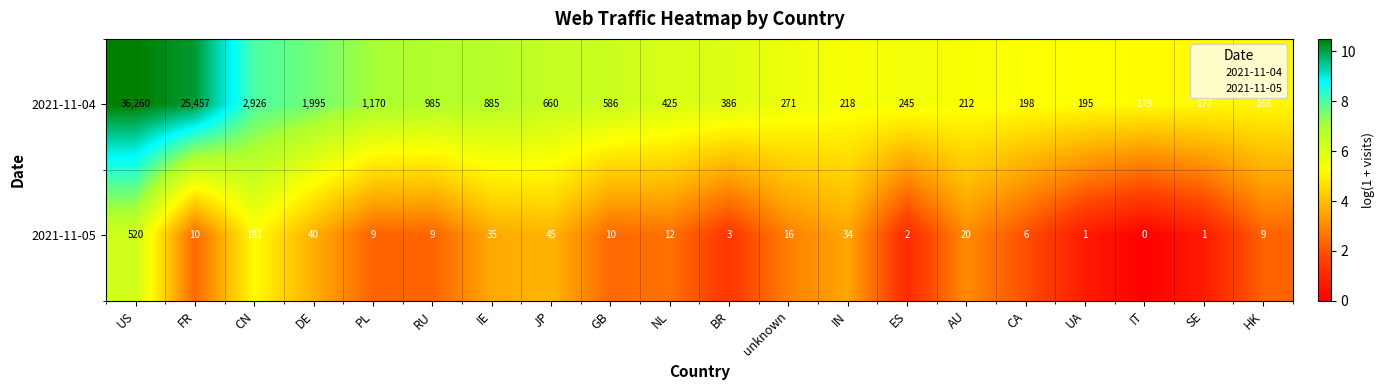

Which series has the largest total across all categories?

2021-11-04